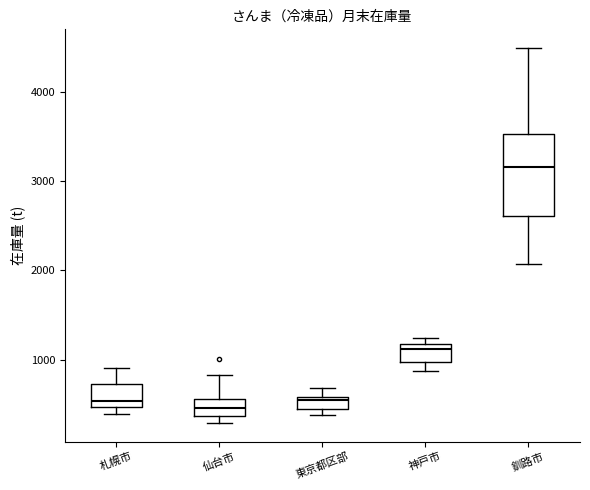

Which box's median line is the highest?

釧路市